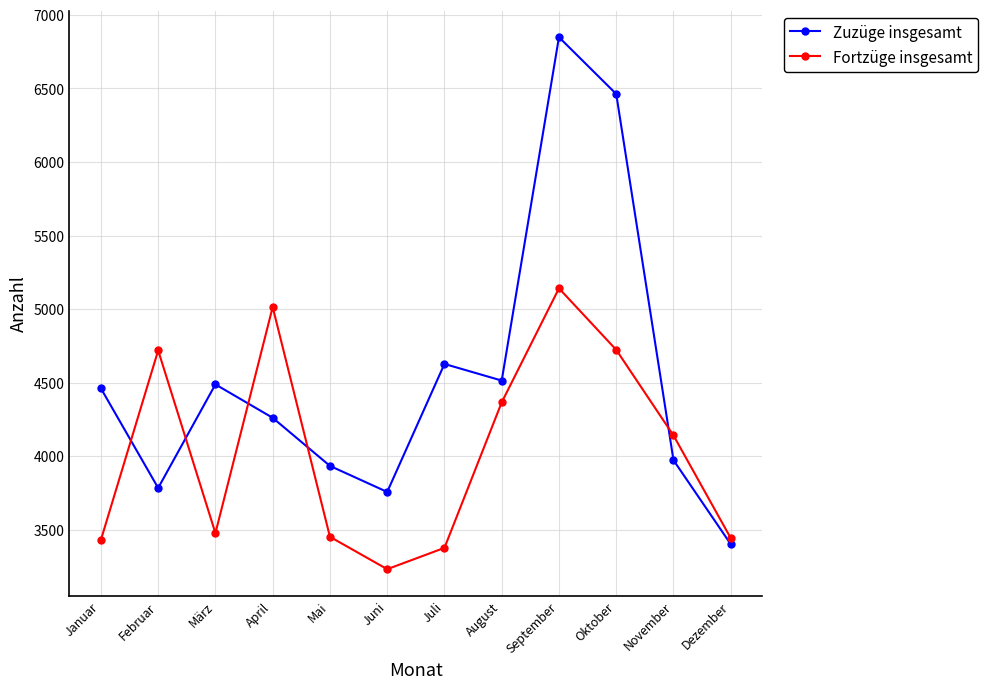

How many interior local peaks does the Zuzüge insgesamt series have?

3